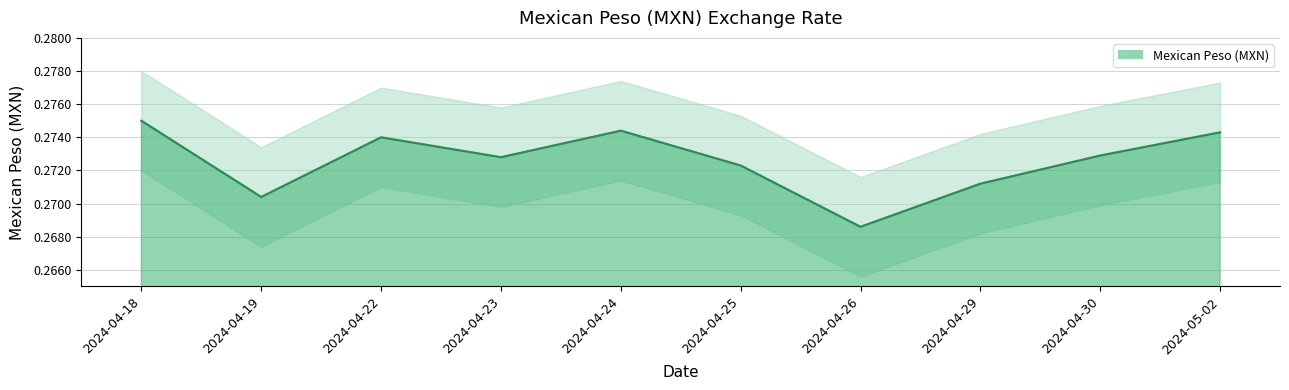

How many data points does each series have?

10